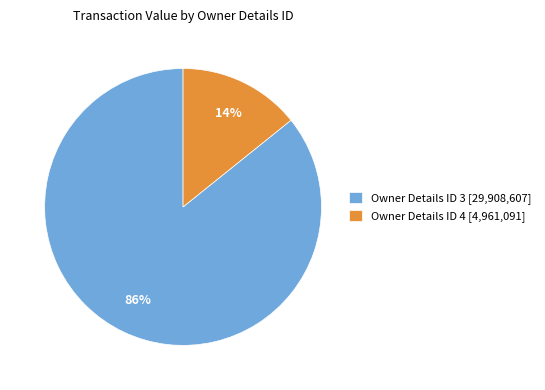

To the nearest percent, what is the difference between the Owner Details ID 4 [4,961,091] and Owner Details ID 3 [29,908,607] slice percentages?

72%